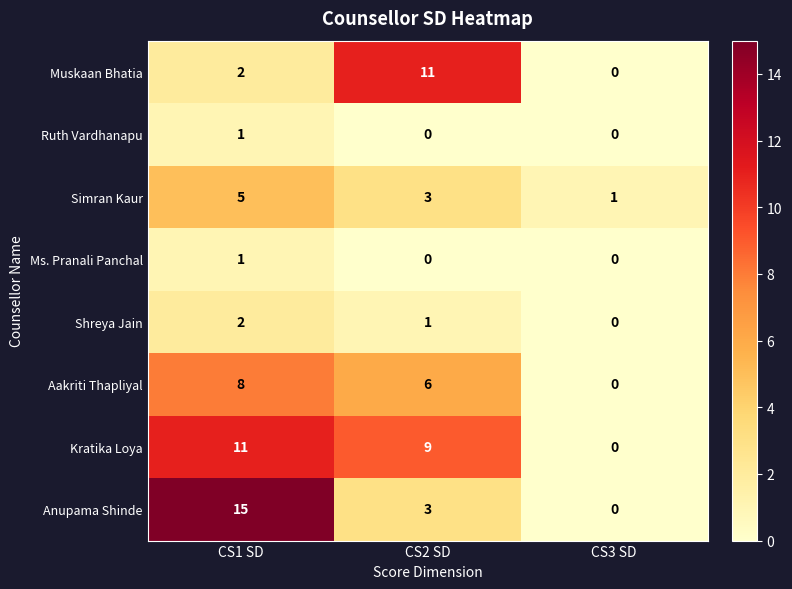

List the labels in order of Kratika Loya value, largest first.

CS1 SD, CS2 SD, CS3 SD